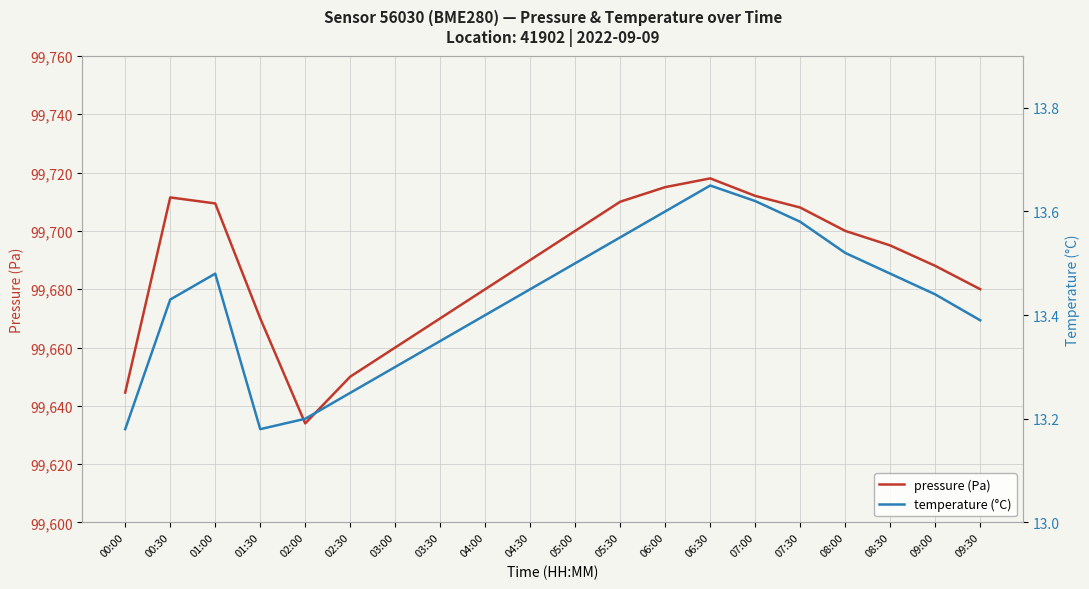

True or false: pressure (Pa) and temperature (°C) cross at least once.

False